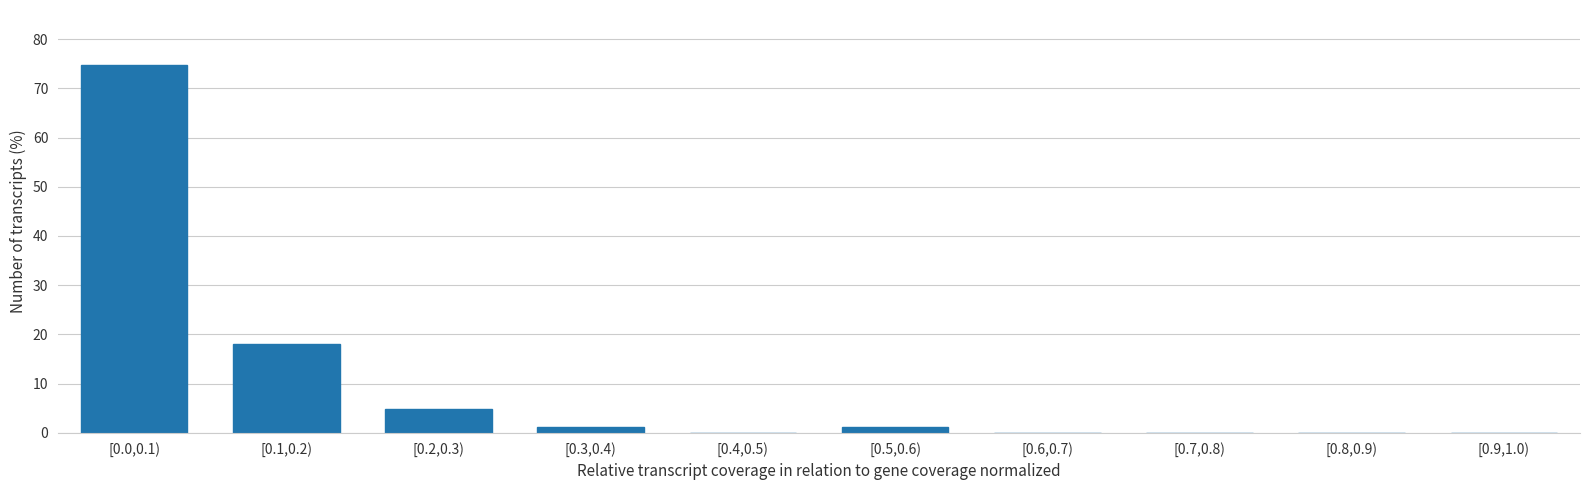

Reading left to right, transcribe all the data shown in this chart.

[0.0,0.1)=74.7	[0.1,0.2)=18.1	[0.2,0.3)=4.8	[0.3,0.4)=1.2	[0.4,0.5)=0.0	[0.5,0.6)=1.2	[0.6,0.7)=0.0	[0.7,0.8)=0.0	[0.8,0.9)=0.0	[0.9,1.0)=0.0